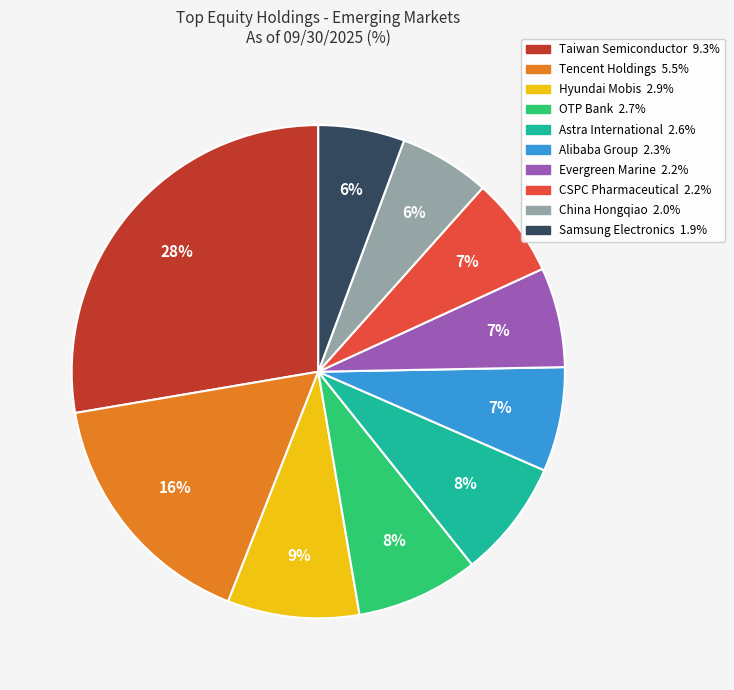

To the nearest percent, what is the difference between the largest and smallest slice percentages?

22%